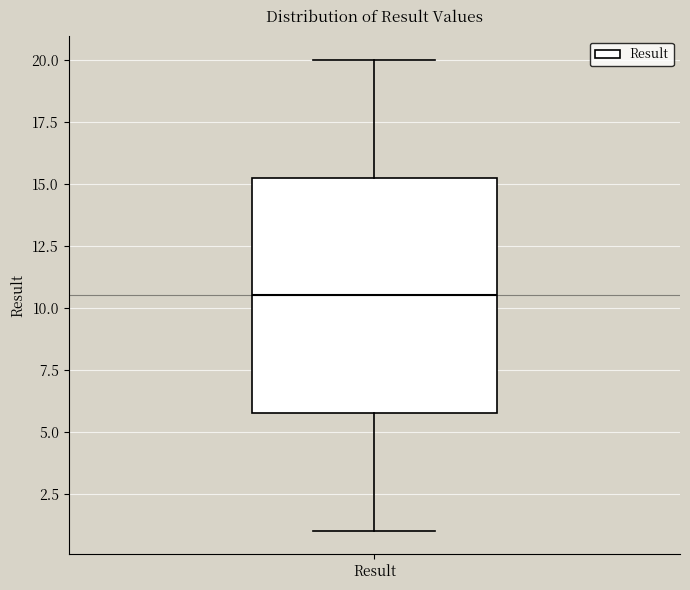

Transcribe this box plot: give where the median line is, the range the box spans, and where the two whiskers end, as read against the y-axis. The values are not printed on the chart, so give them approximately, as read against the axis.

median 10.5, box 6.0 to 15.5, whiskers 1.0 to 20.0